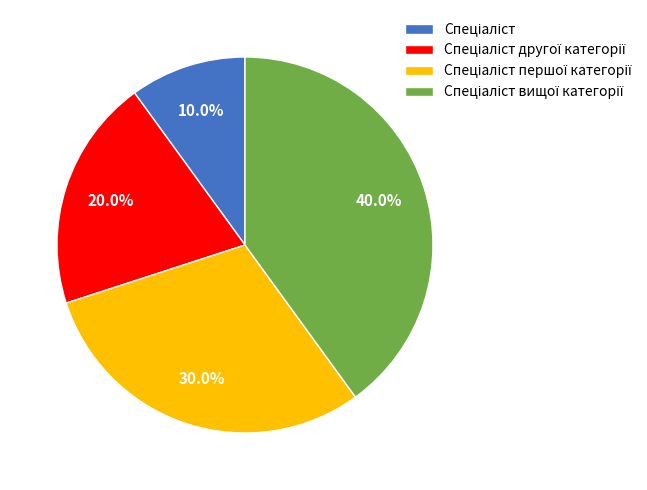

Does any single category account for the majority?

No